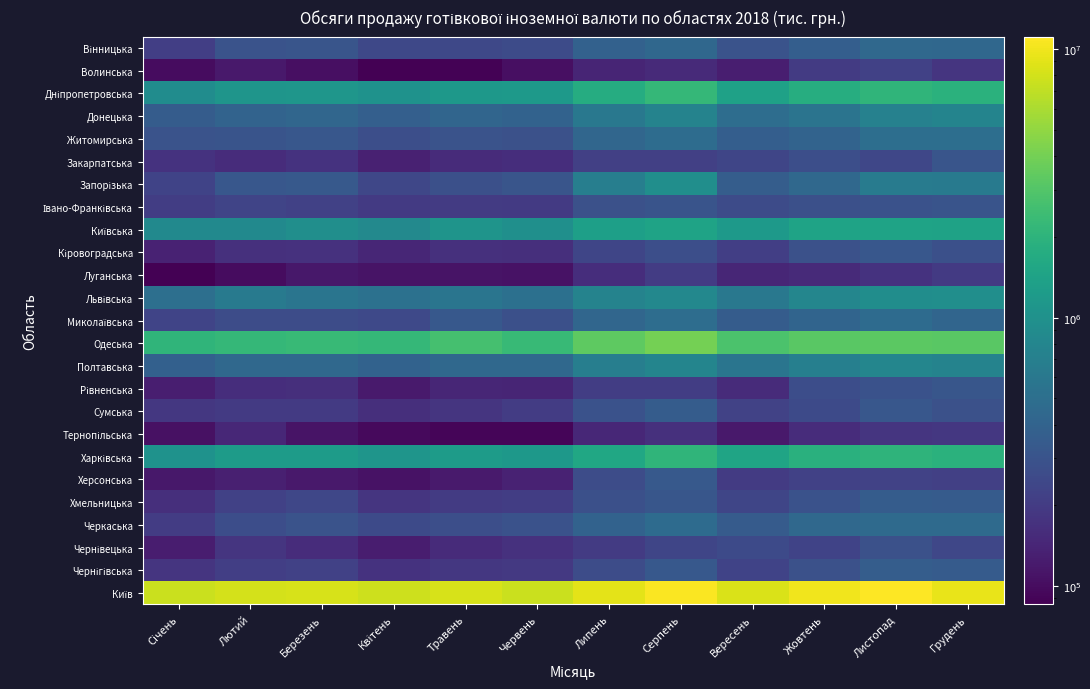

Rank the series at Вересень from lowest to highest value.

Тернопільська, Волинська, Луганська, Рівненська, Херсонська, Кіровоградська, Сумська, Чернігівська, Закарпатська, Хмельницька, Чернівецька, Івано-Франківська, Вінницька, Черкаська, Миколаївська, Запорізька, Житомирська, Донецька, Полтавська, Львівська, Київська, Дніпропетровська, Харківська, Одеська, Київ